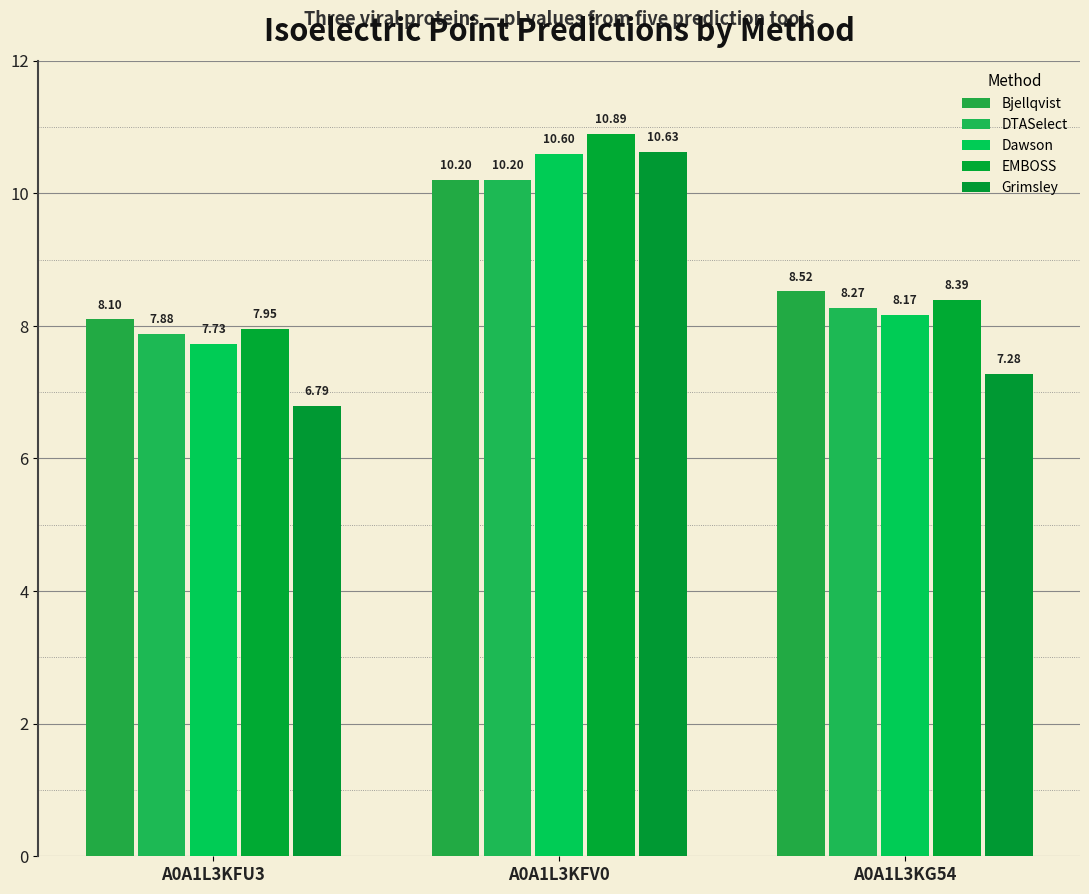

Read the Grimsley value at A0A1L3KFU3.

6.8